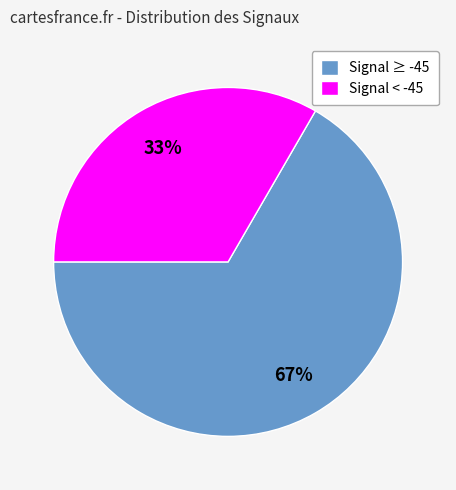

Approximately how many times larger is the value at Signal ≥ -45 compared to Signal < -45?

2.0